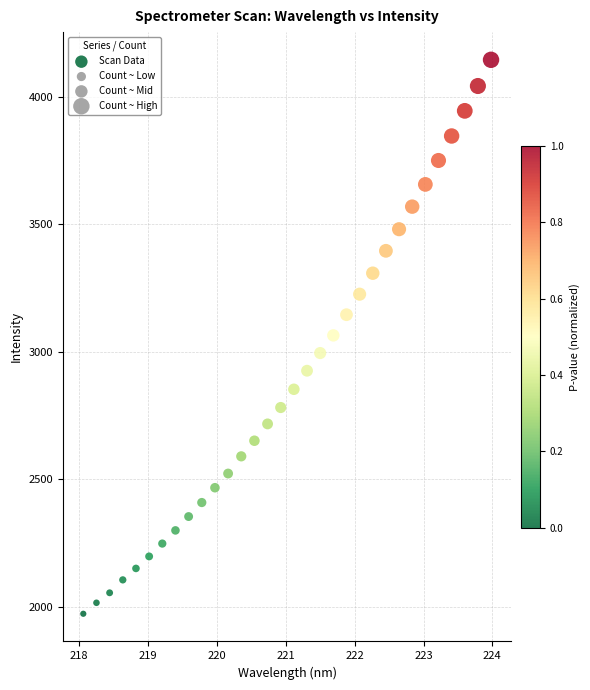

What is the range of X values (max minus min)?

5.9